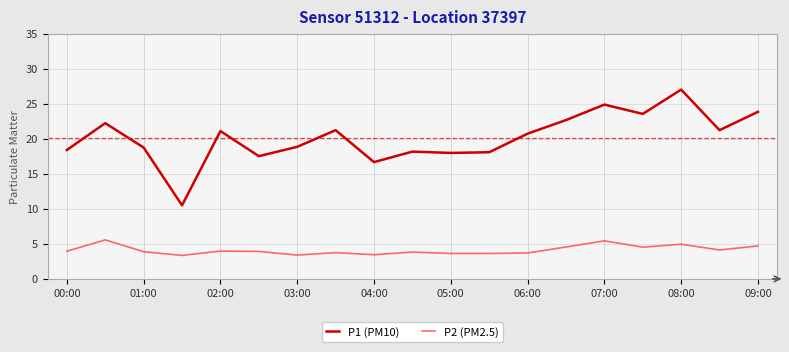

Which series has the largest total across all categories?

P1 (PM10)